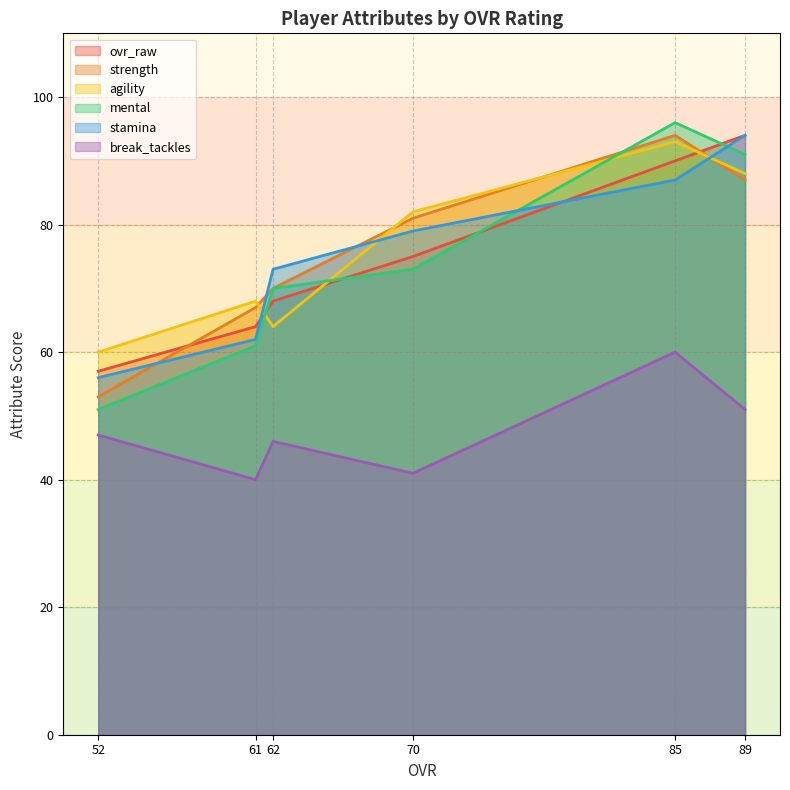

What is the maximum value for agility?

93